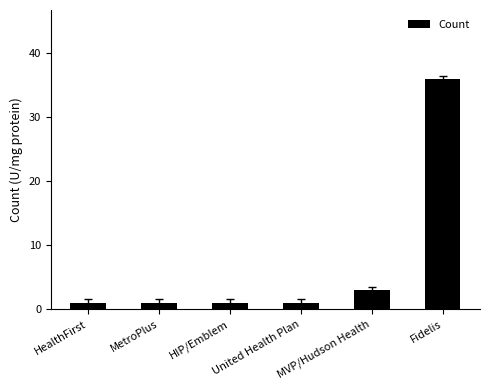

How many bars are there in total?

6